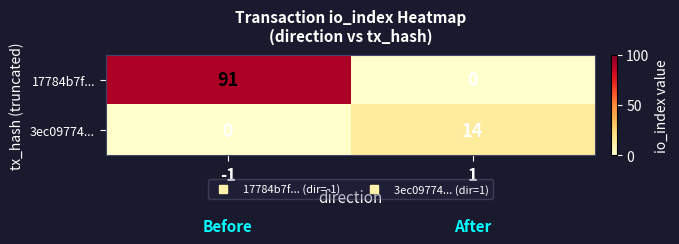

Rank the series by their maximum value, from lowest to highest.

3ec09774..., 17784b7f...